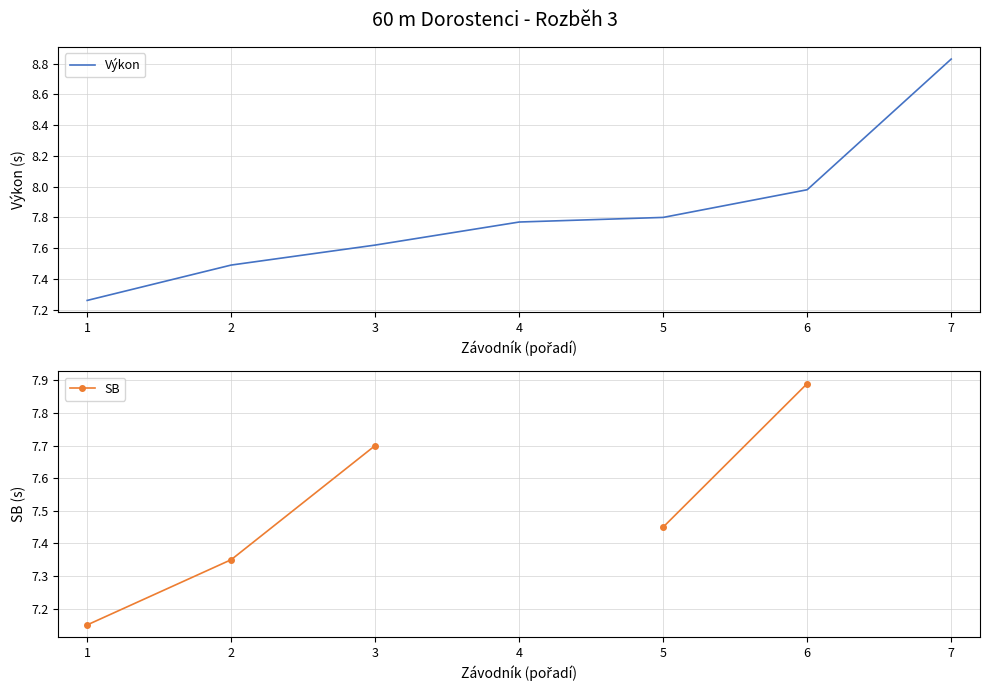

Where do SB and Výkon first cross each other?

2 and 3